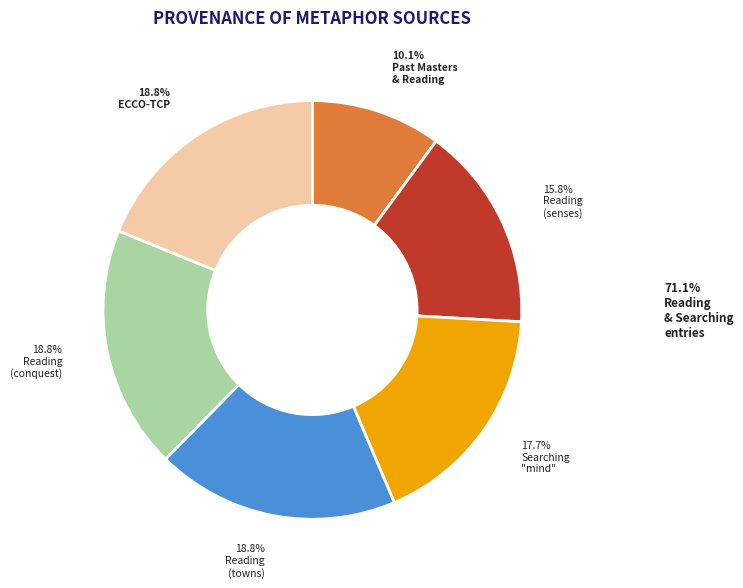

Is there a majority slice in this chart?

No